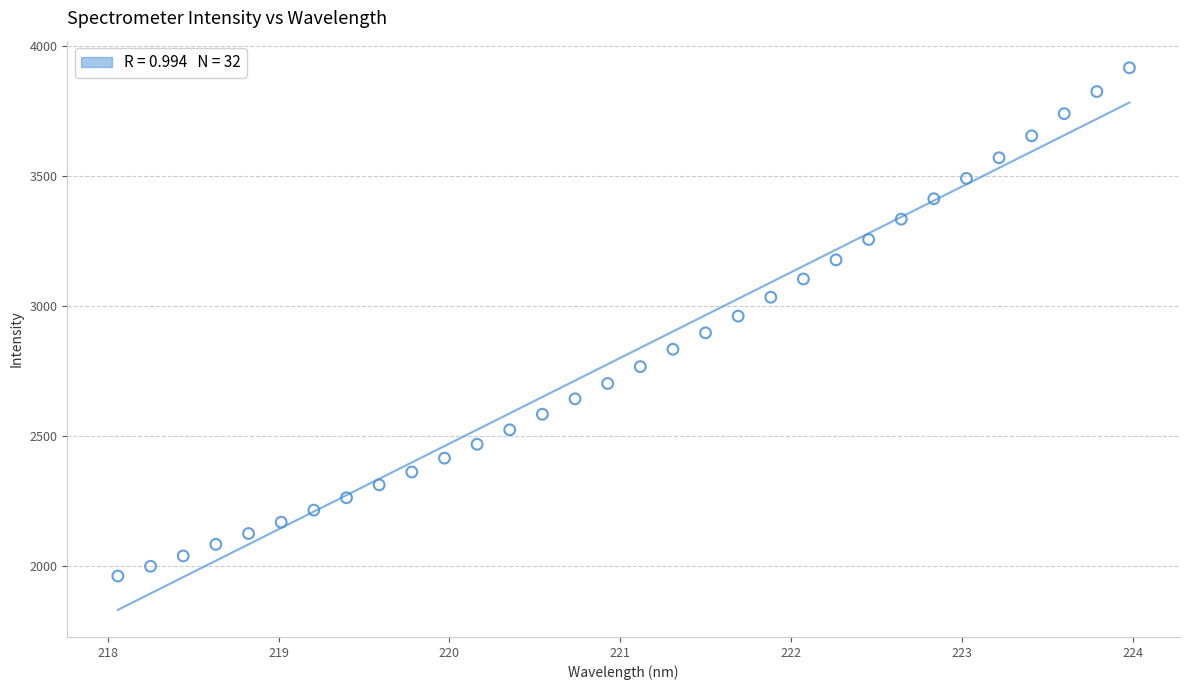

What is the range of X values (max minus min)?

5.9